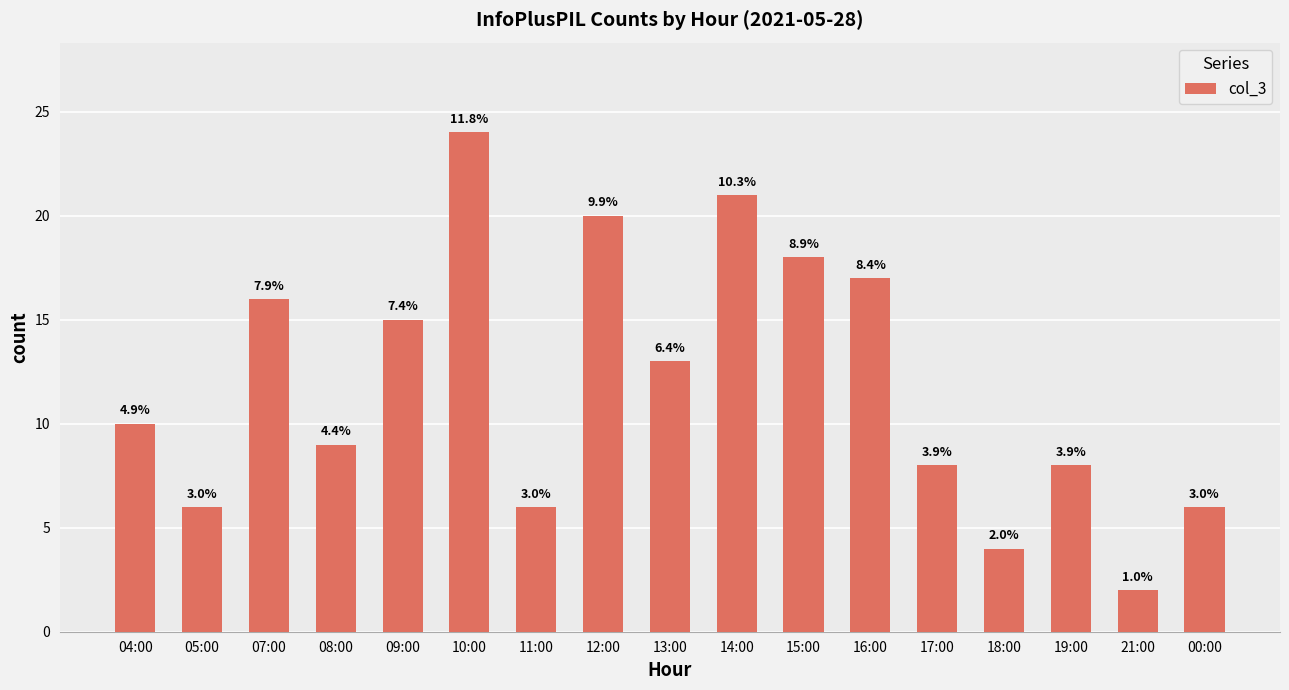

How many bars are there in total?

17